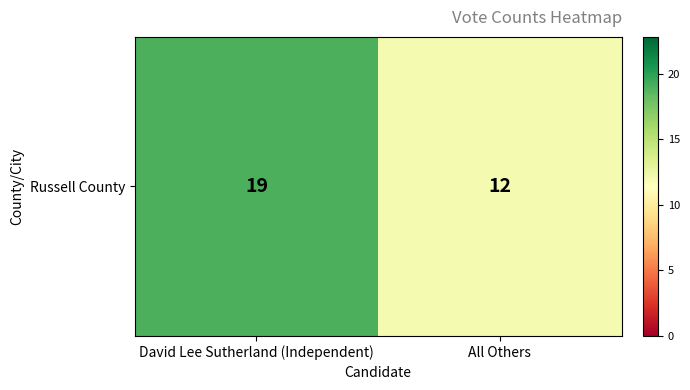

Between David Lee Sutherland (Independent) and All Others, which is larger?

David Lee Sutherland (Independent)